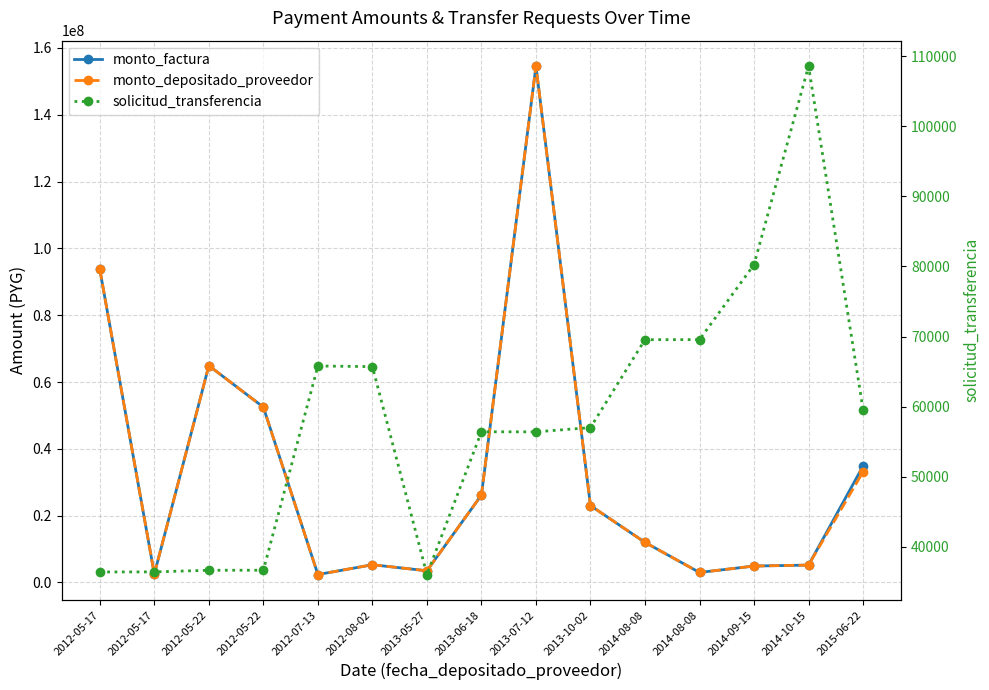

Where does the monto_factura series first go above 11996238?

2012-05-17